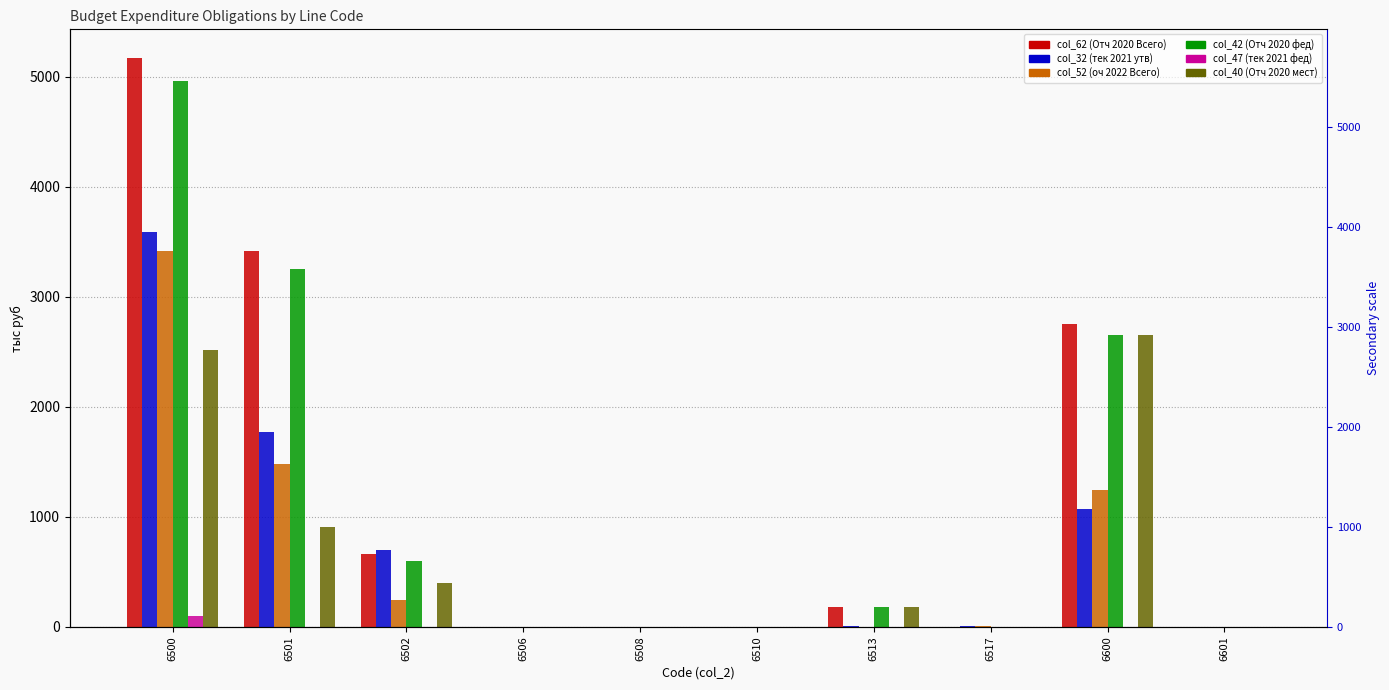

The value of col_62 (Отч 2020 Всего) at 6506 is 0.6. True or false?

False